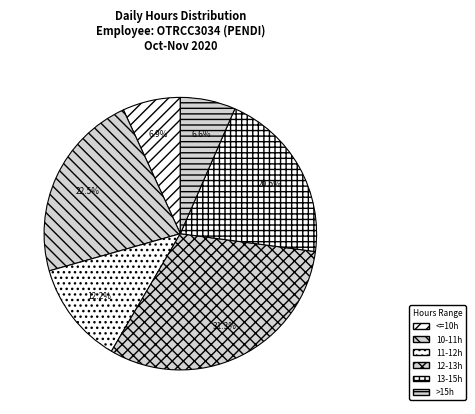

How many slices are in this pie chart?

6